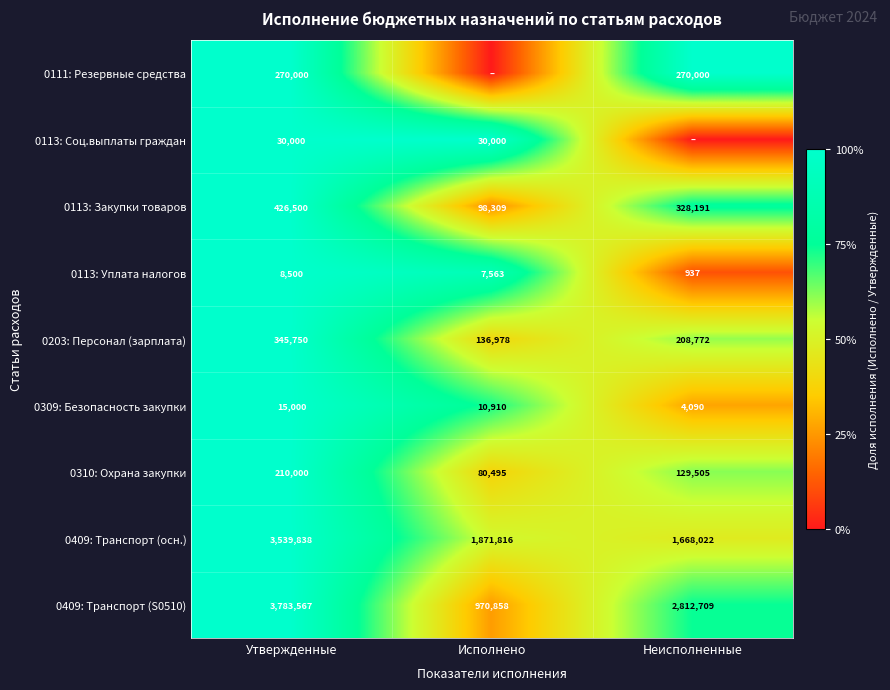

How many distinct data groups are displayed?

9